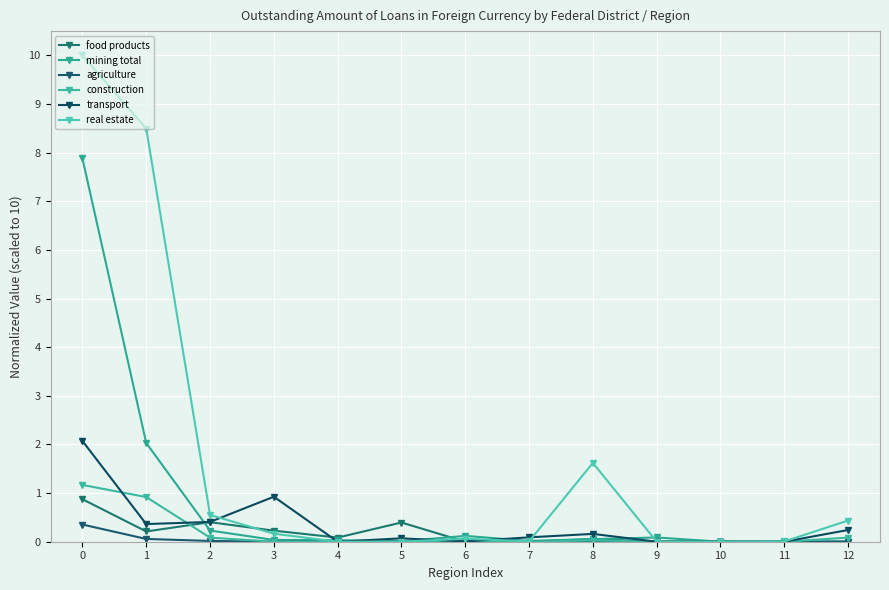

What are all the series names shown in the legend?

food products, mining total, agriculture, construction, transport, real estate